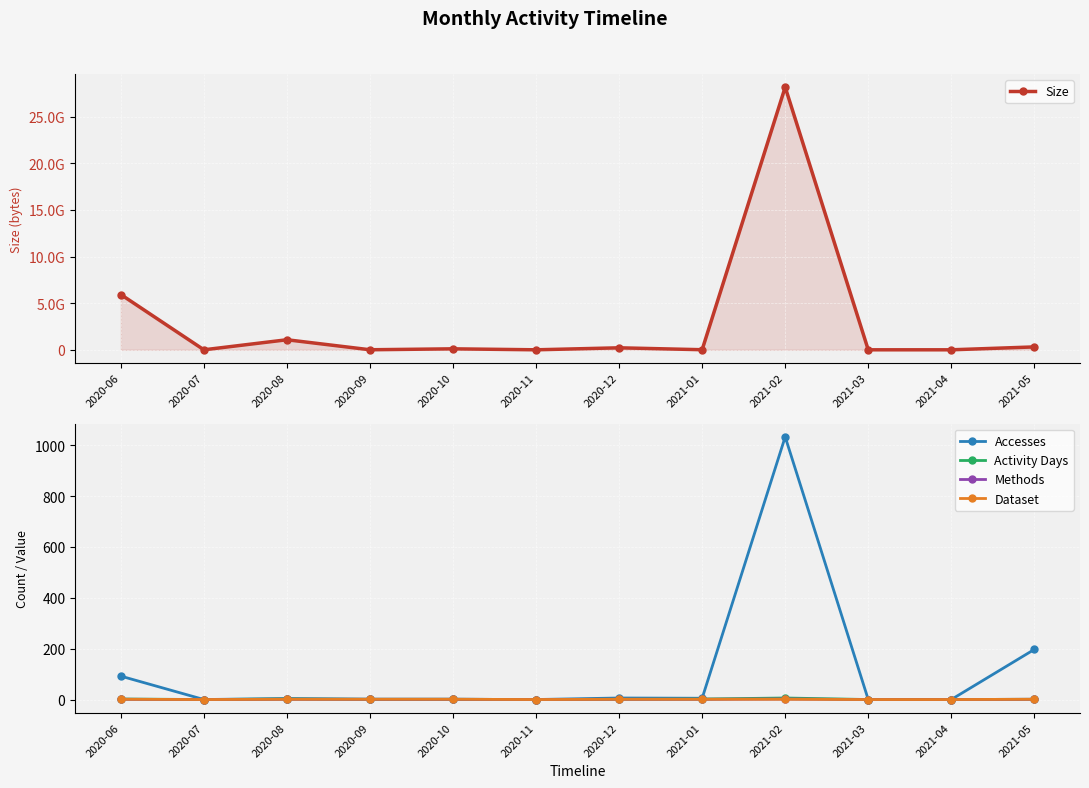

What is the greatest value displayed?

28167489674